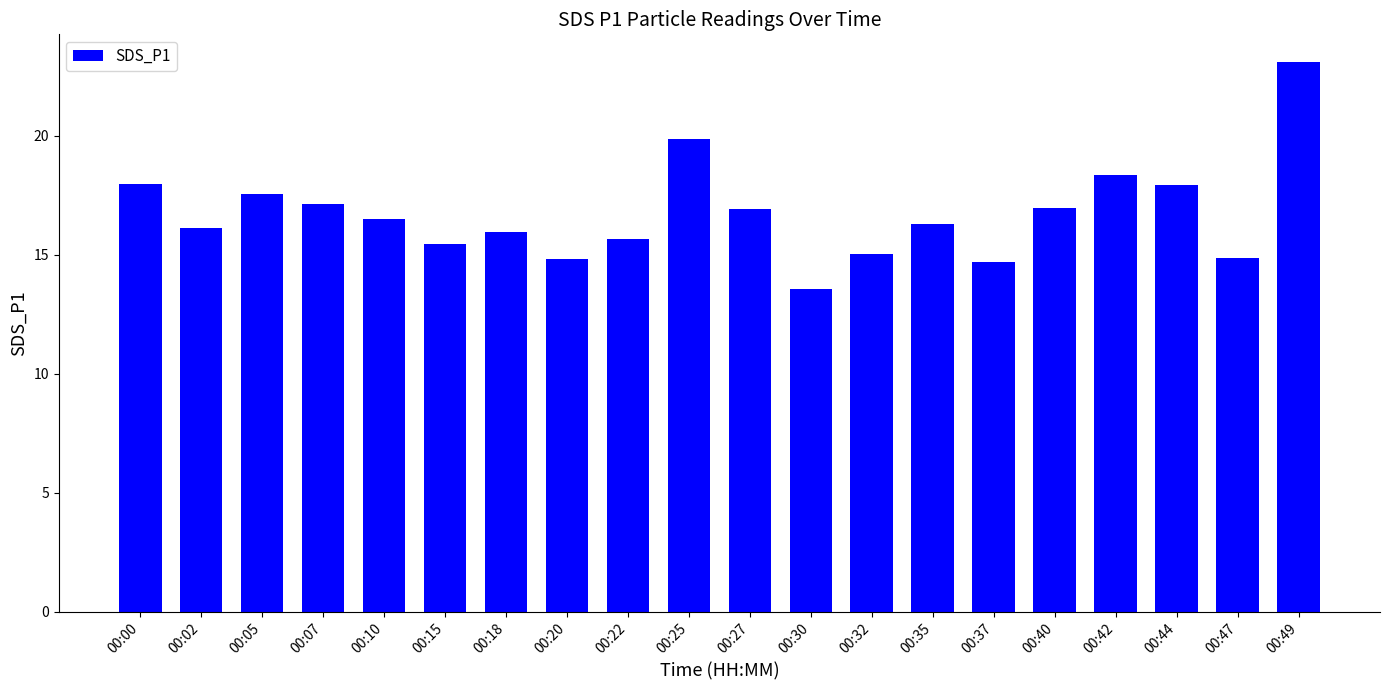

What is the smallest value displayed?

13.6